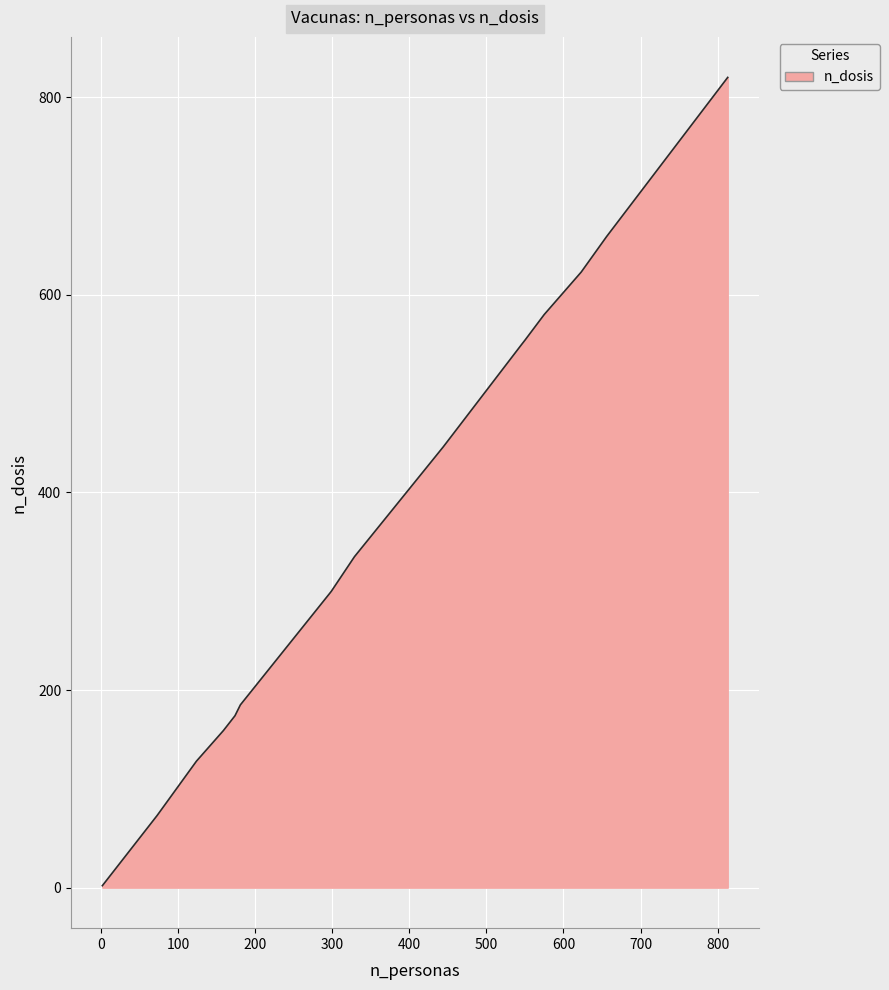

What is the greatest value displayed?

820